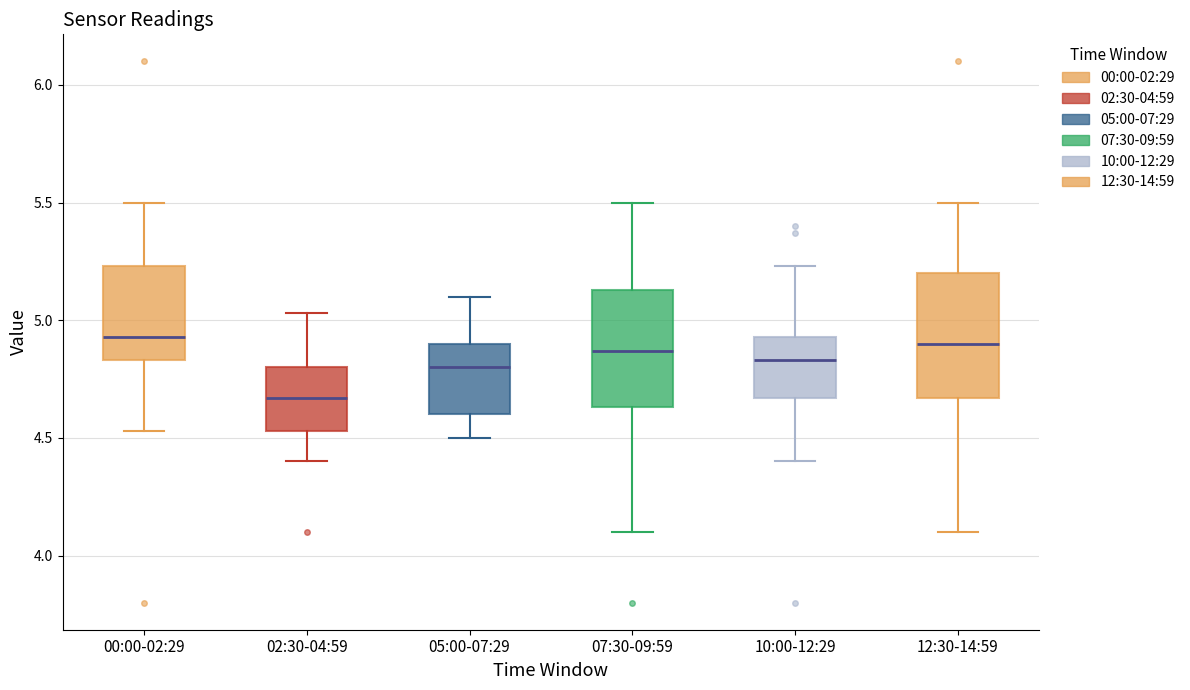

Reading left to right, read every box against the y-axis: the position of its median line, the range the box covers, and the ends of its whiskers. The values are not printed on the chart, so give them approximately, as read against the axis.

00:00-02:29: median 4.95, box 4.85 to 5.25, whiskers 4.55 to 5.50
02:30-04:59: median 4.65, box 4.55 to 4.80, whiskers 4.40 to 5.05
05:00-07:29: median 4.80, box 4.60 to 4.90, whiskers 4.50 to 5.10
07:30-09:59: median 4.85, box 4.65 to 5.15, whiskers 4.10 to 5.50
10:00-12:29: median 4.85, box 4.65 to 4.95, whiskers 4.40 to 5.25
12:30-14:59: median 4.90, box 4.65 to 5.20, whiskers 4.10 to 5.50